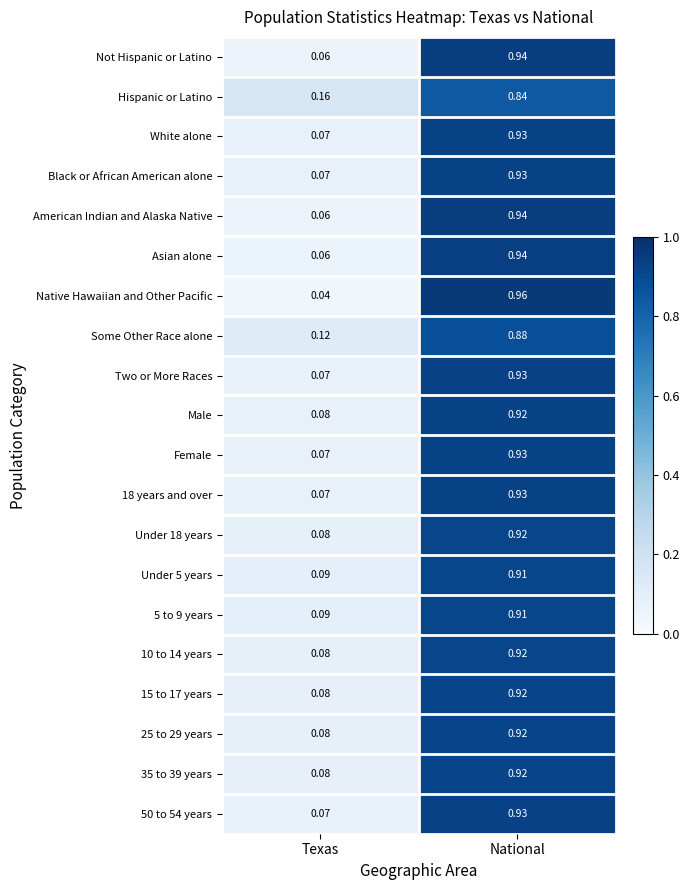

At which category is the sum across all series the highest?

National